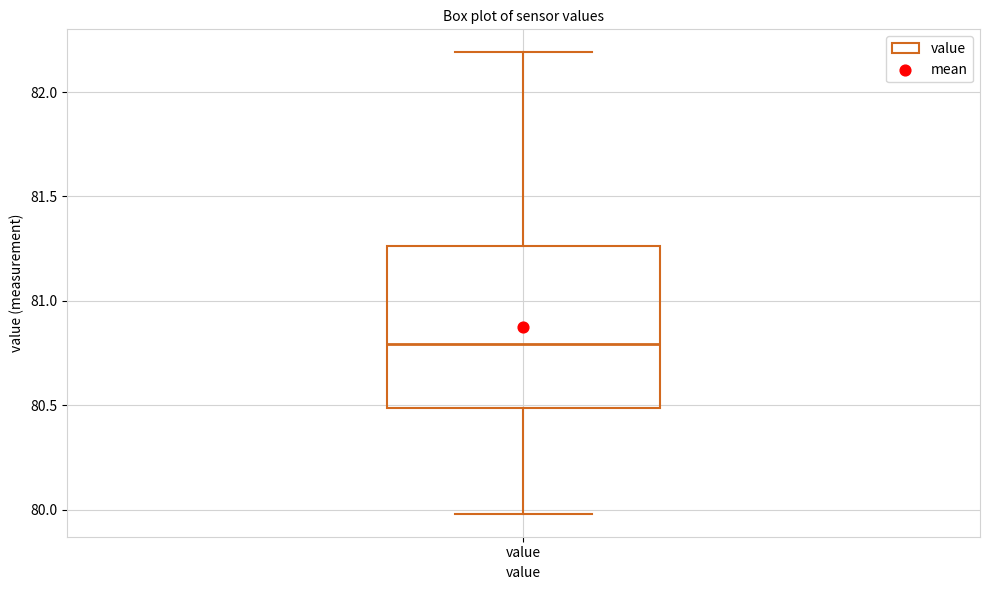

Where does the lower whisker of the box for value end on the y-axis? The values are not printed on the chart, so give them approximately, as read against the axis.

80.00